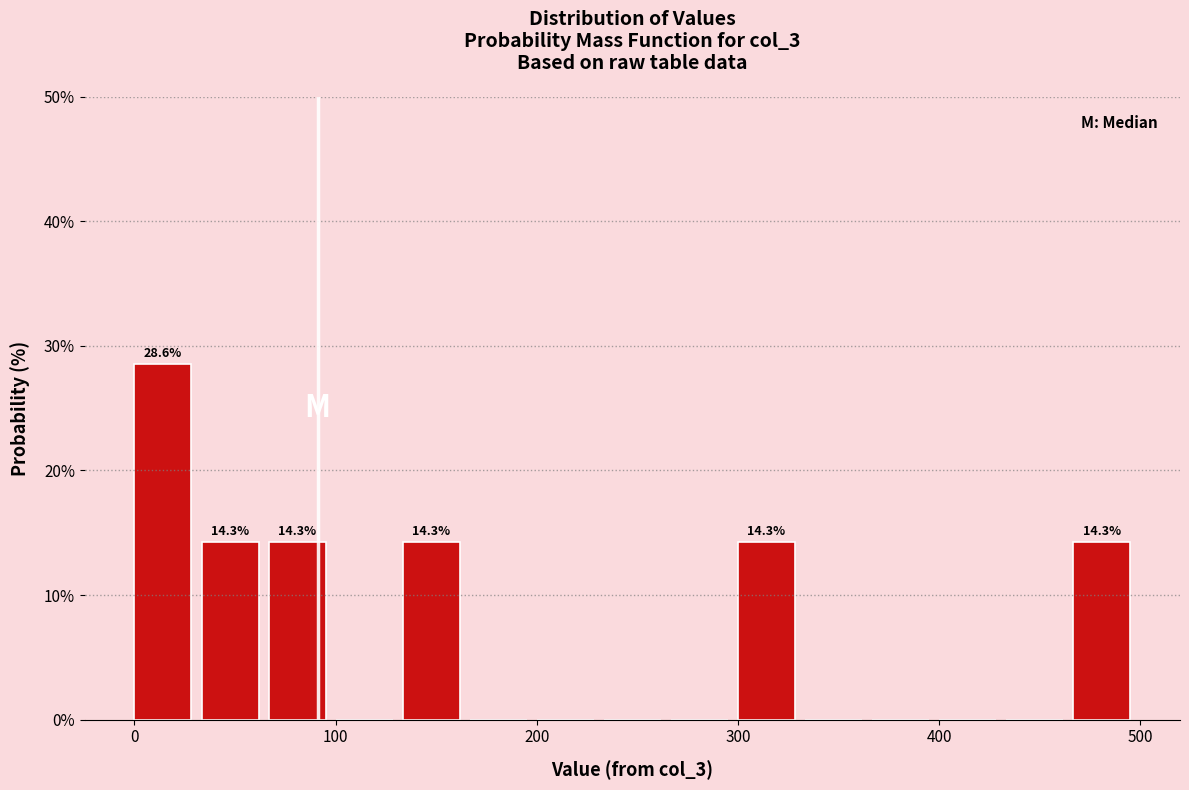

Read against the x-axis, roughly where is the centre of the tallest bar?

10